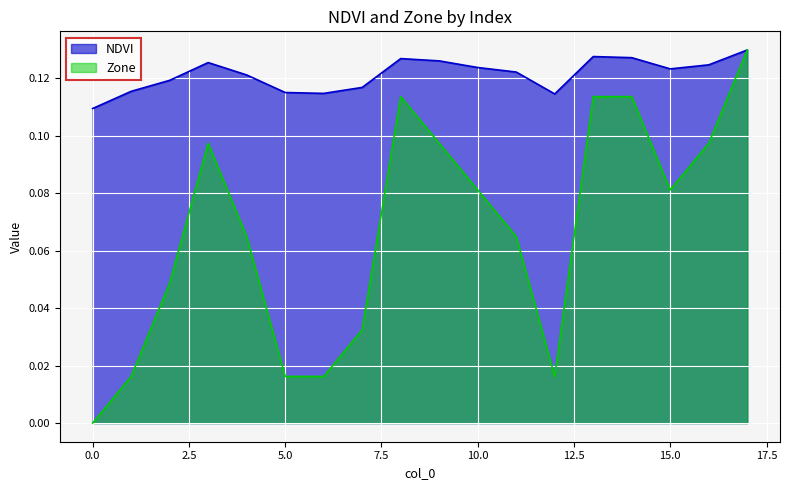

Rank the series at 15.0 from lowest to highest value.

Zone, NDVI